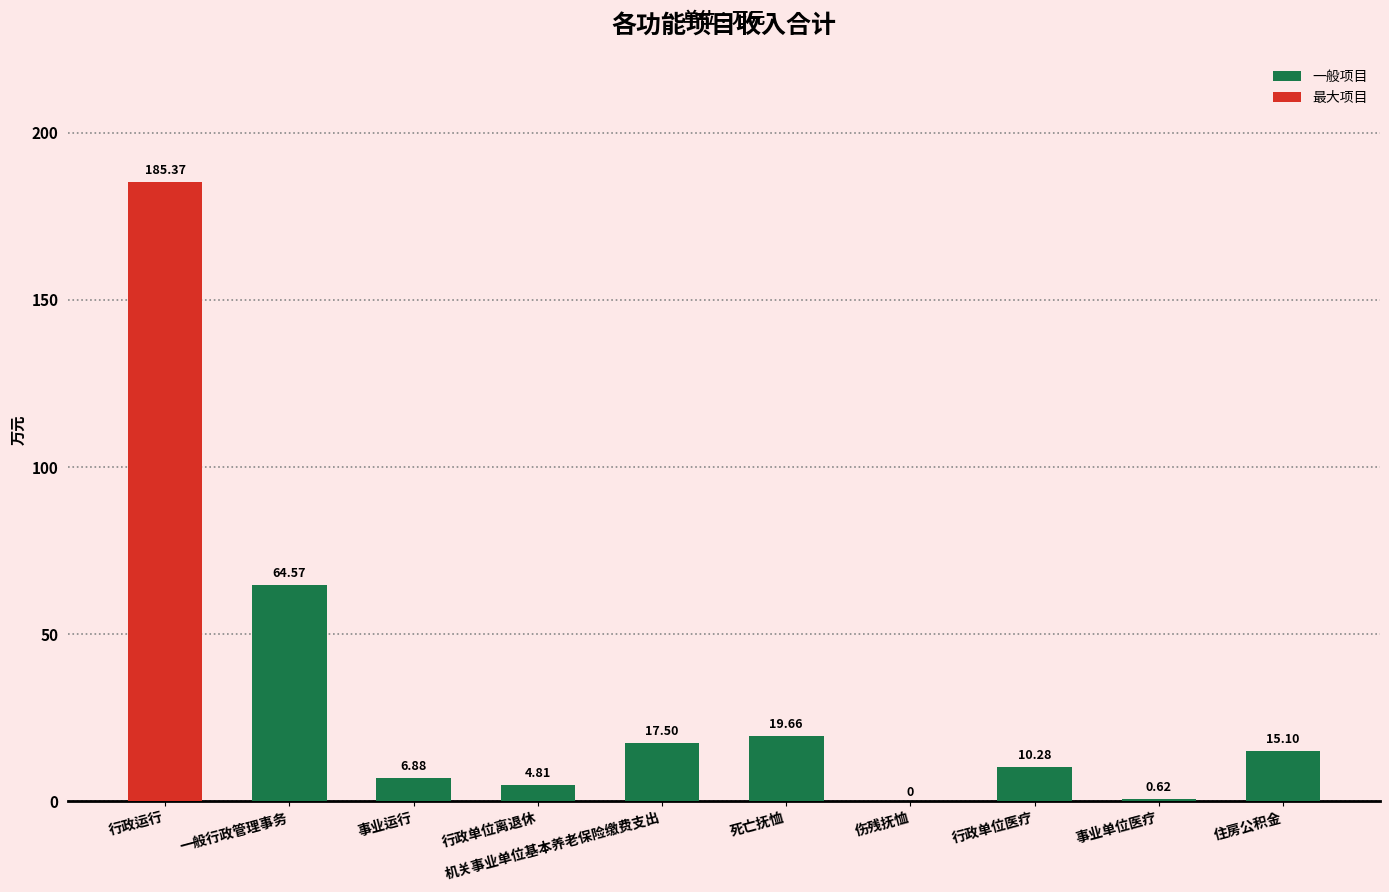

How many positive values are there?

9